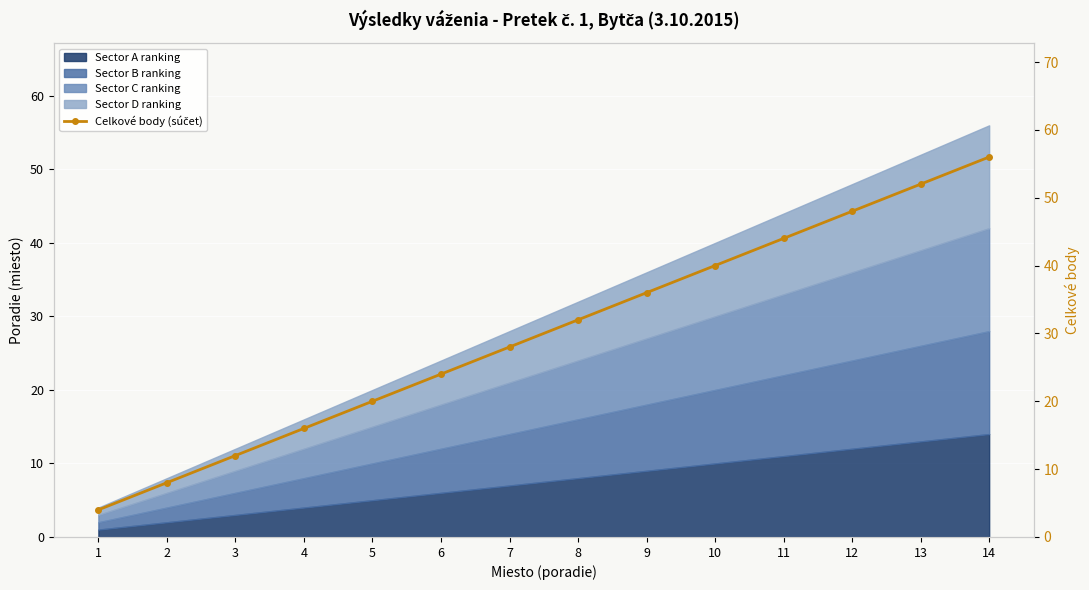

Reading left to right, extract all data points from this chart.

1=4	2=8	3=12	4=16	5=20	6=24	7=28	8=32	9=36	10=40	11=44	12=48	13=52	14=56